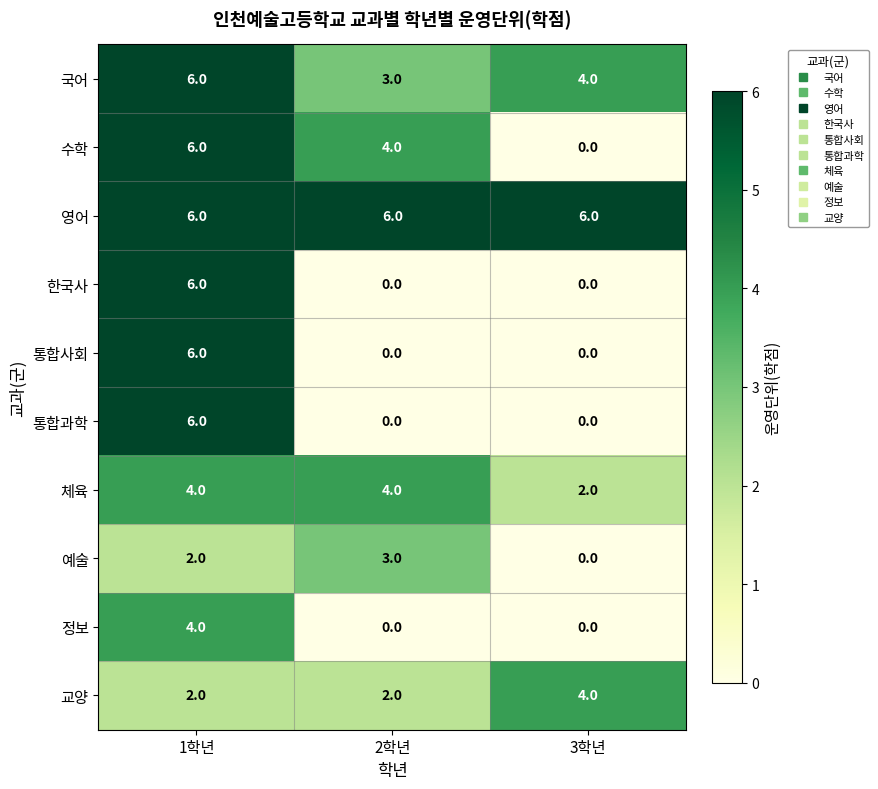

How many distinct data groups are displayed?

10